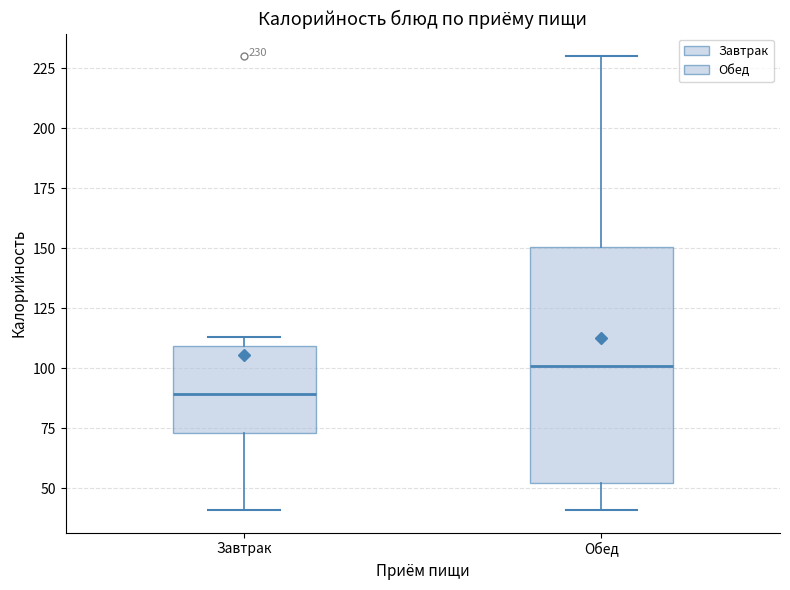

Which box is the tallest, from its lower edge to its upper edge?

Обед